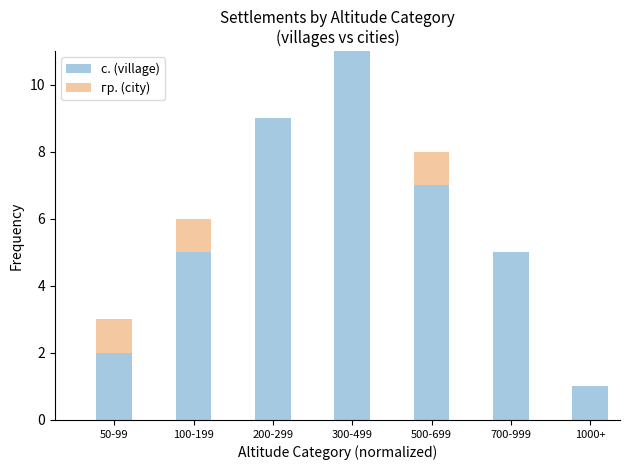

At which category is the sum across all series the highest?

300-499